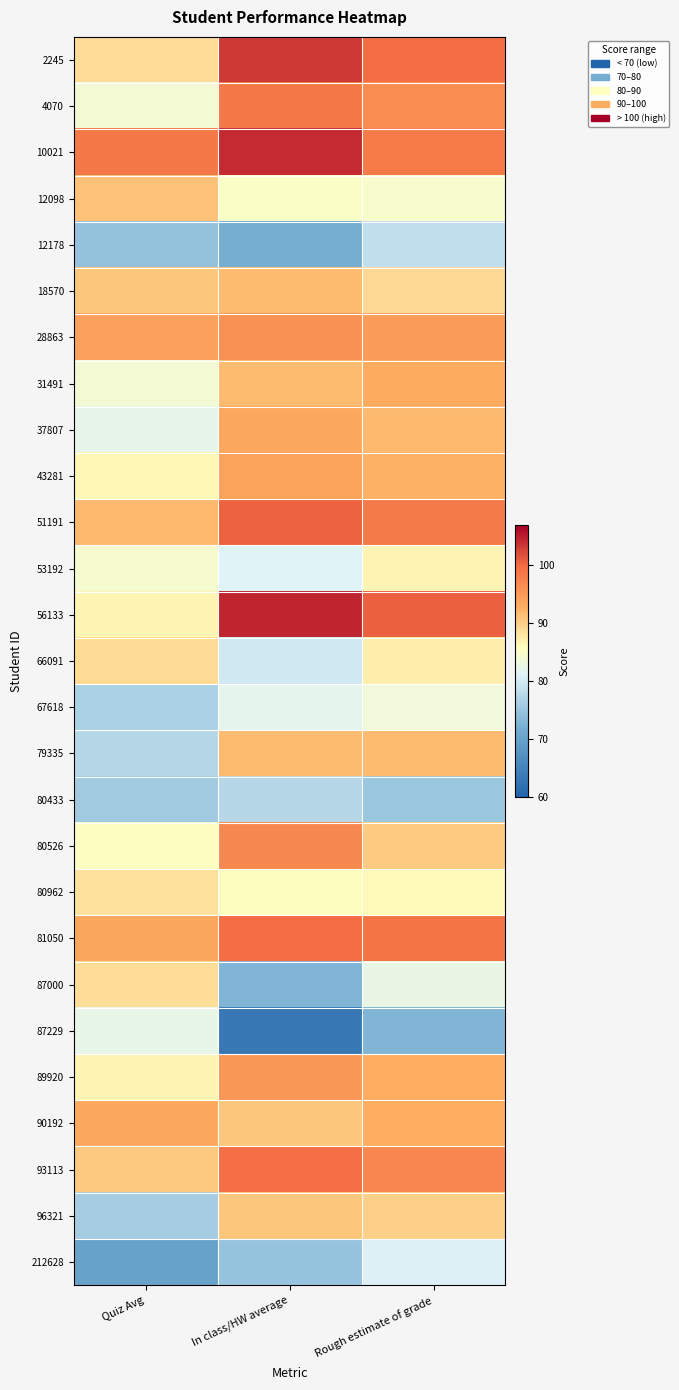

Which label corresponds to the largest value in the chart?

In class/HW average